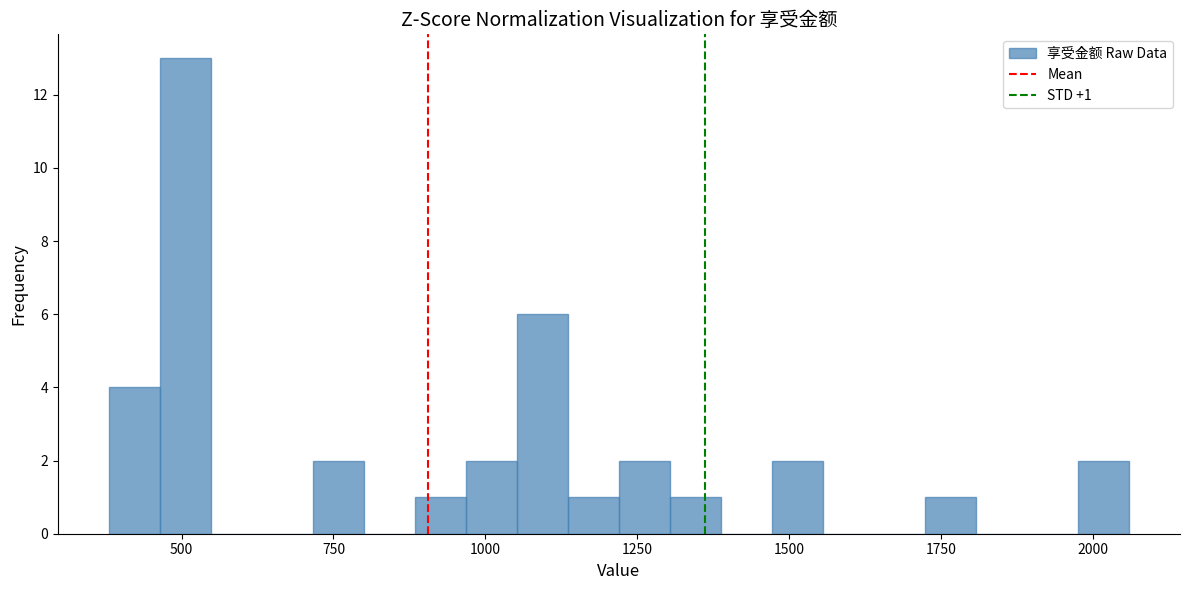

Around what value on the x-axis is the tallest bar? Give the approximate position of its centre, as read against the axis.

500